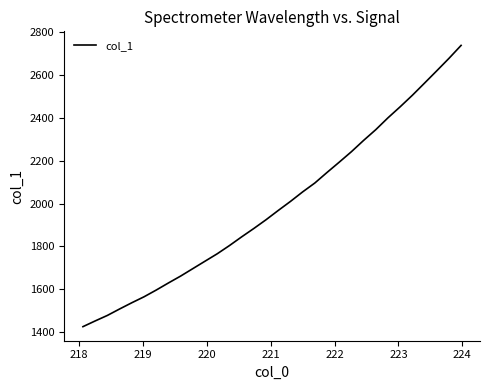

Does the chart display data point markers on the line(s)?

No